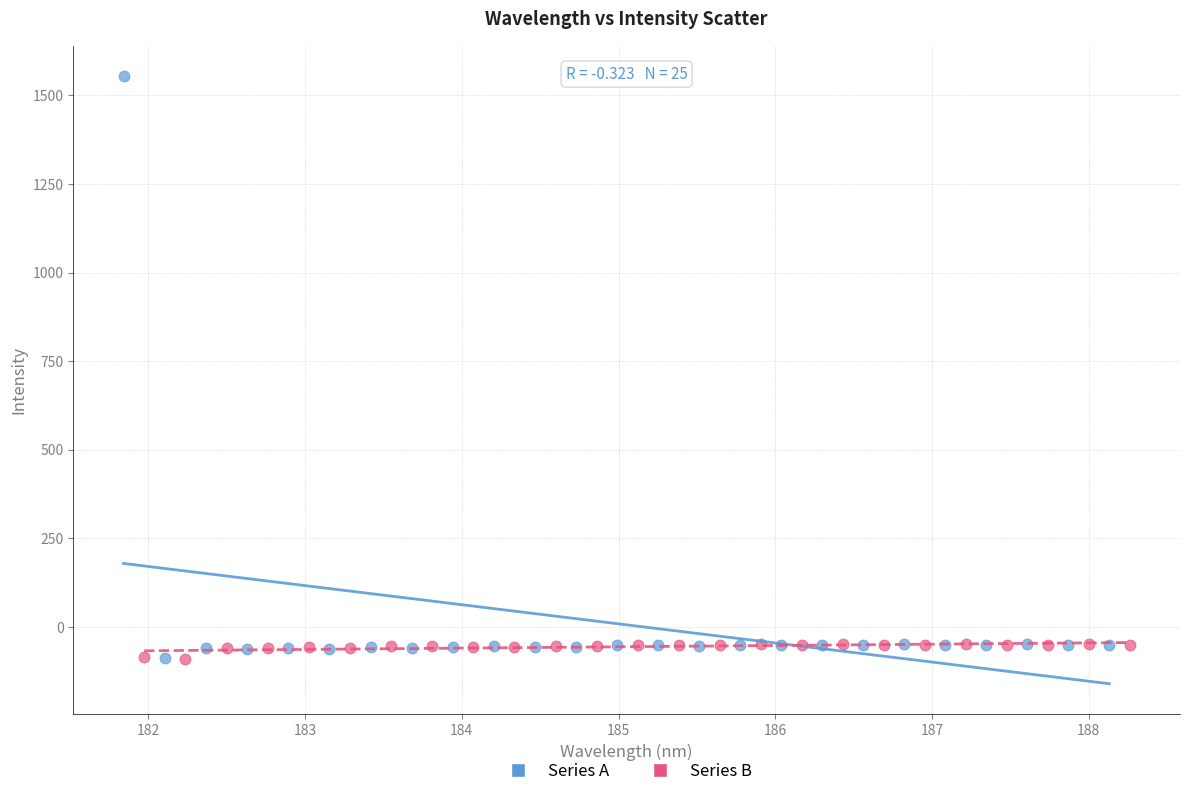

Which series contains the highest Y value?

Series A